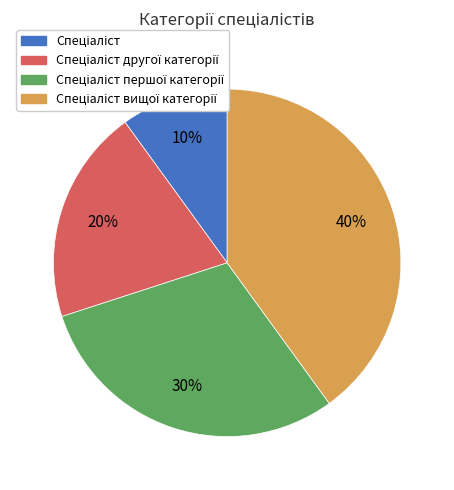

How many slices are in this pie chart?

4